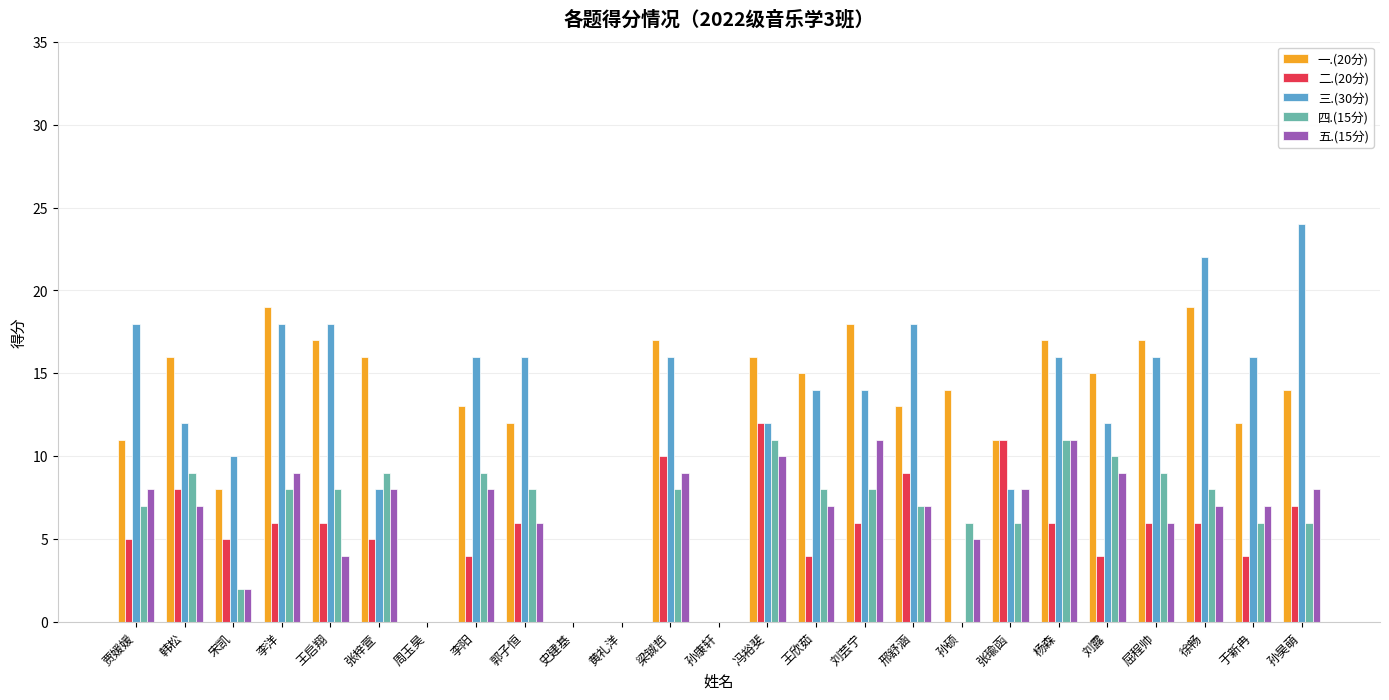

The value of 四.(15分) at 徐畅 is 8. True or false?

True